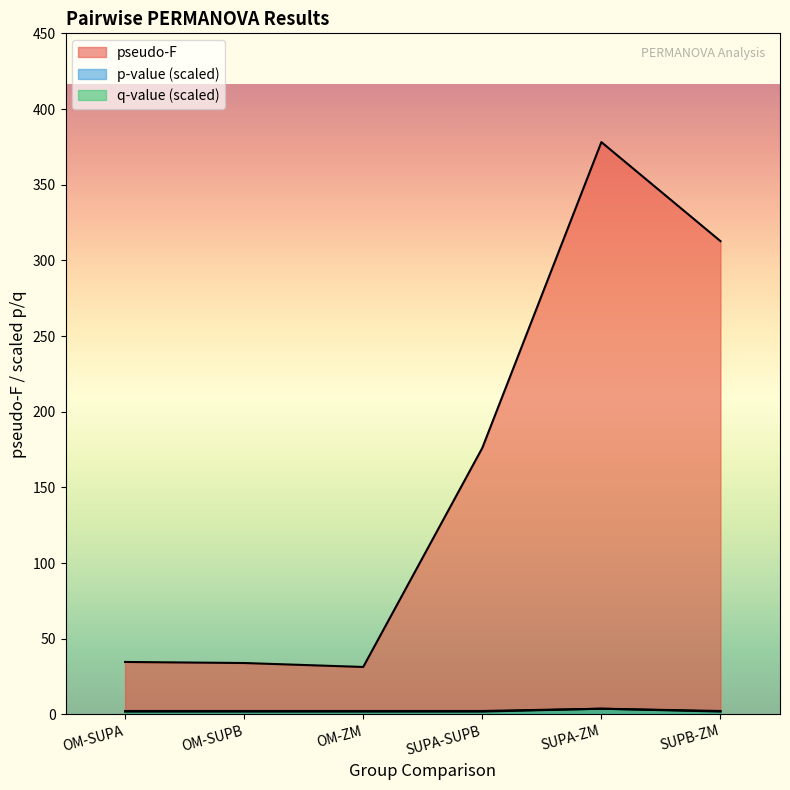

What is the value of the q-value point at the 3rd from the left?

2.3